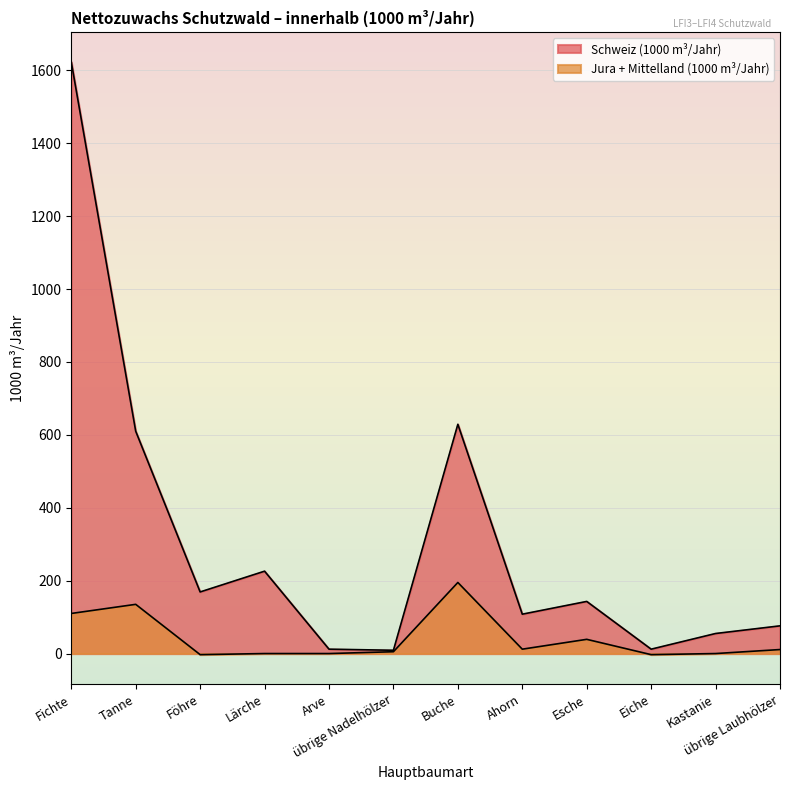

The value of Schweiz (1000 m³/Jahr) at Föhre is 169. True or false?

True